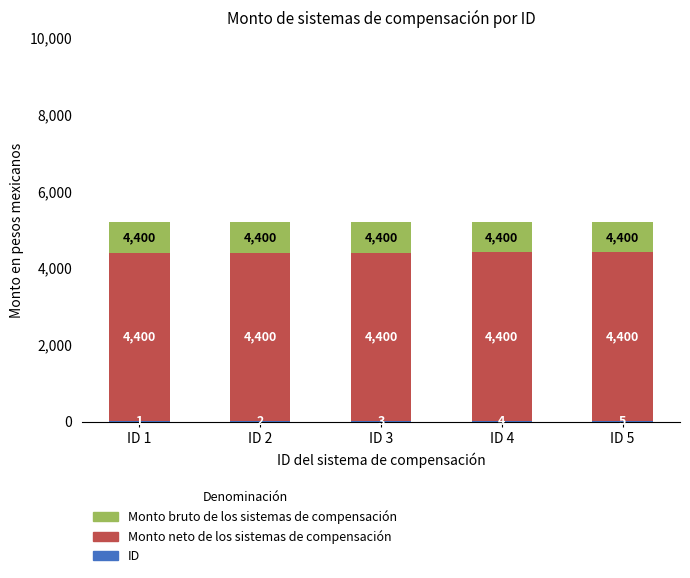

Rank the series at ID 2 from highest to lowest value.

Monto neto de los sistemas de compensación, Monto bruto de los sistemas de compensación, ID